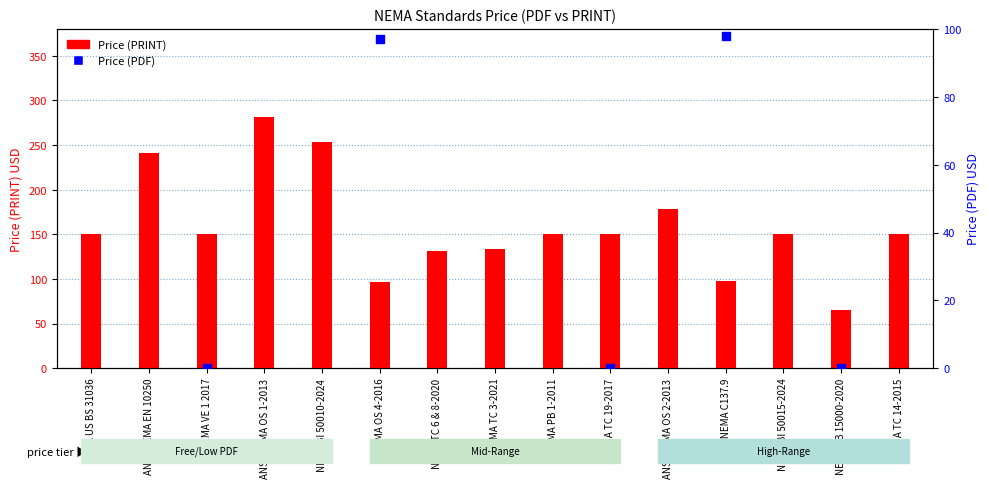

Is the value of Price (PRINT) at NEMA OS 4-2016 greater than the value of Price (PDF) at NEMA OS 4-2016?

No